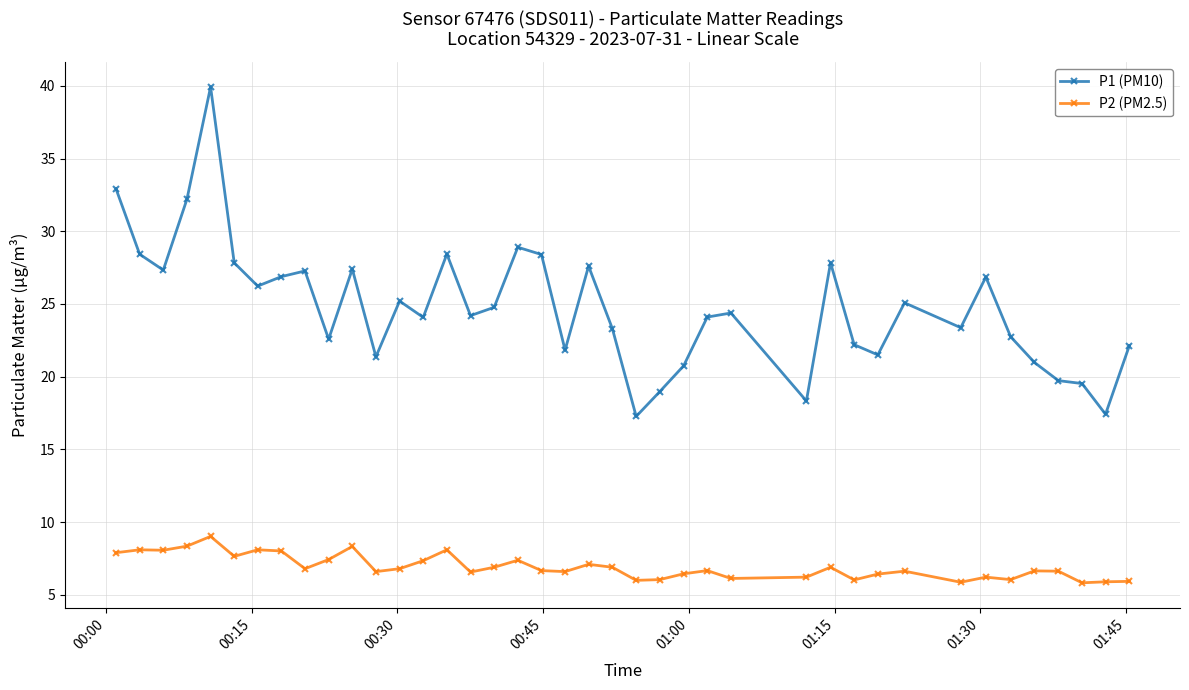

True or false: P2 (PM2.5) has more than 2 interior local peaks.

True